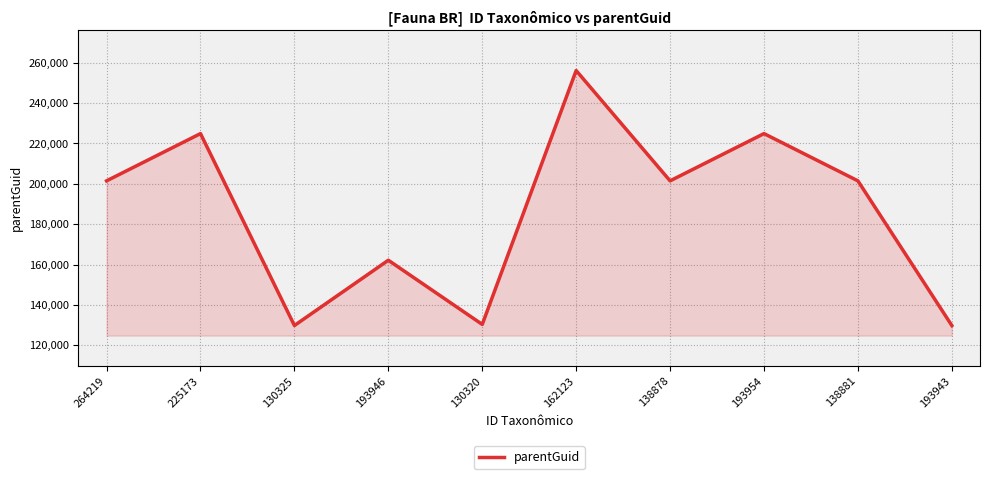

What position from the right is 130320?

6